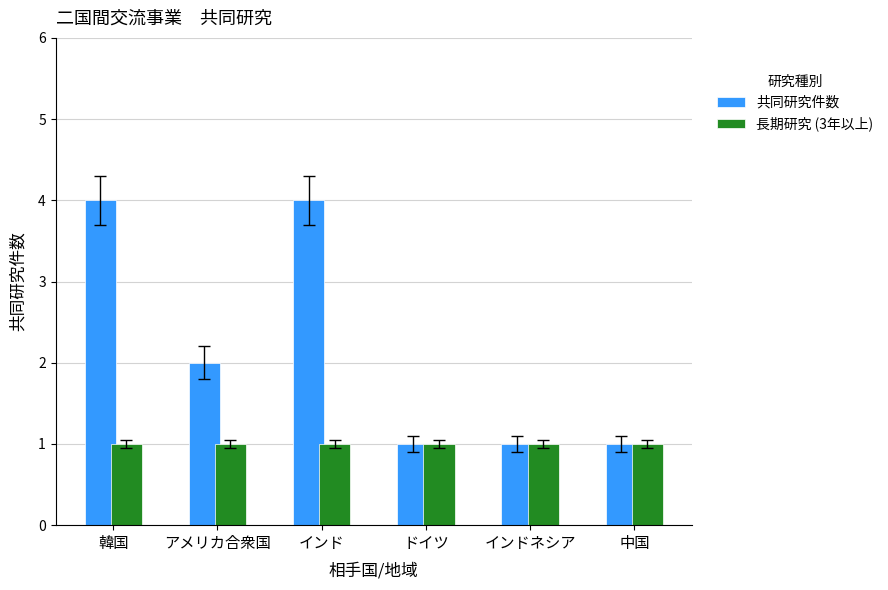

What is the difference between the second highest and second lowest values in the 共同研究件数 series?

3